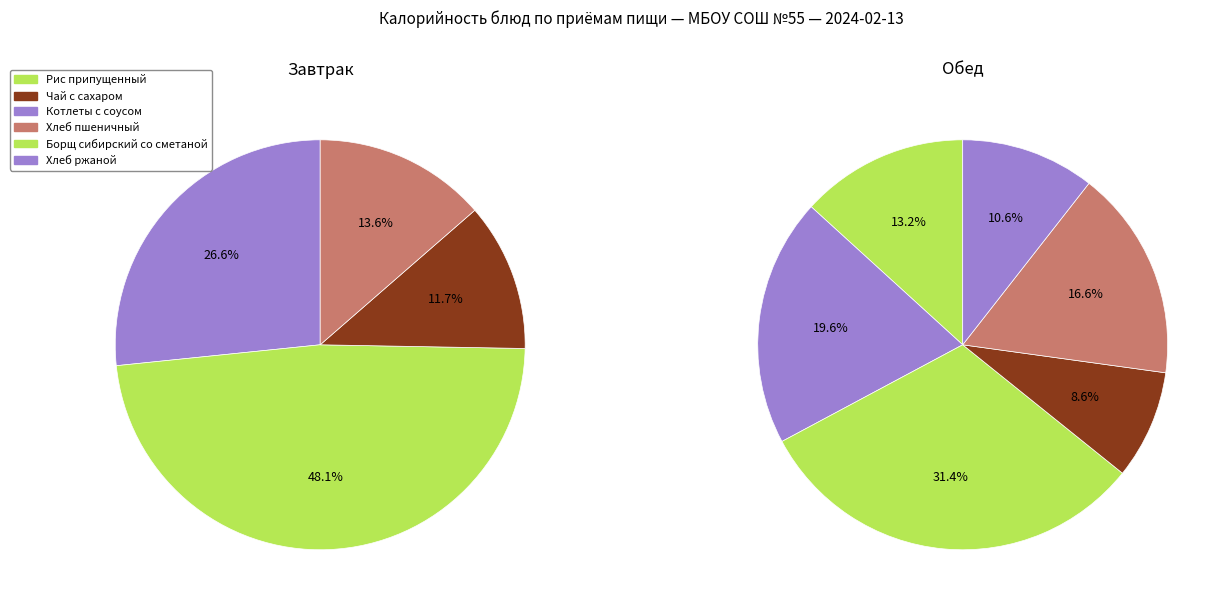

Which slice is the smallest?

Чай с сахаром